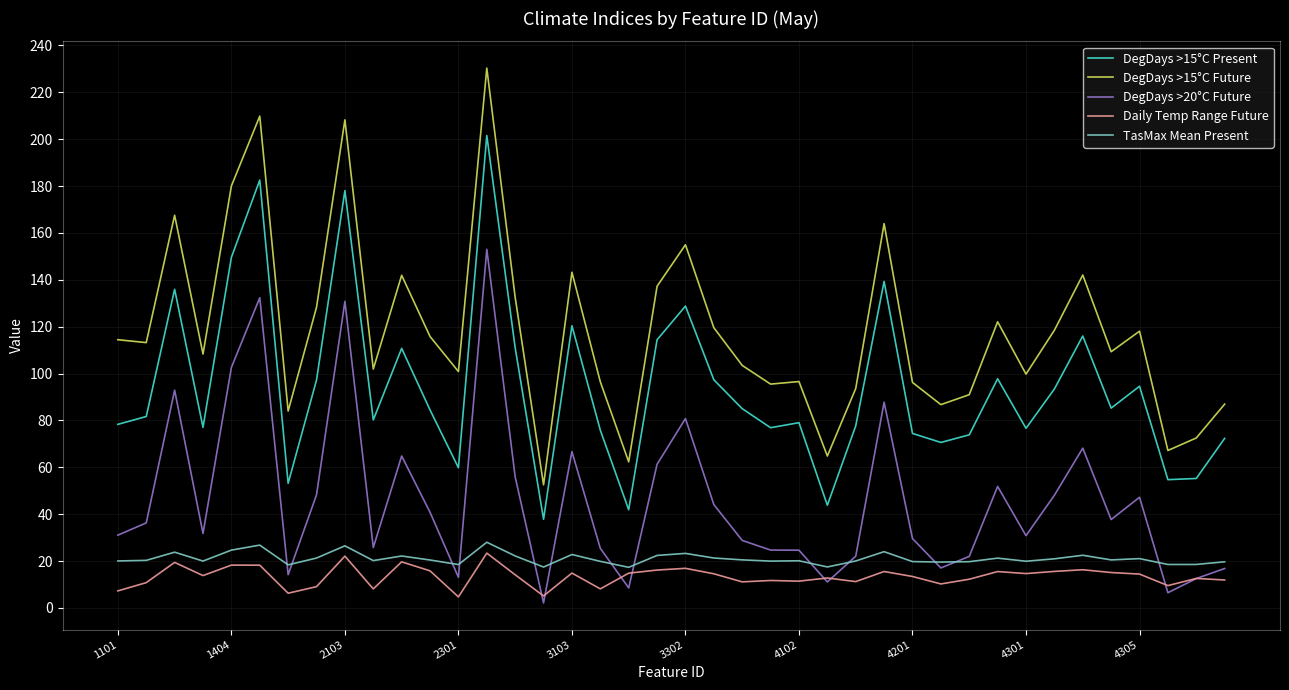

True or false: TasMax Mean Present and Daily Temp Range Future intersect in this chart.

False